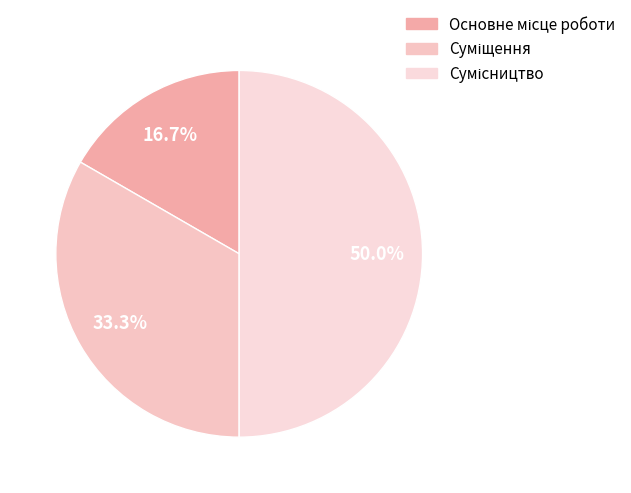

To the nearest percent, what is the combined percentage of Основне місце роботи and Суміщення?

50%